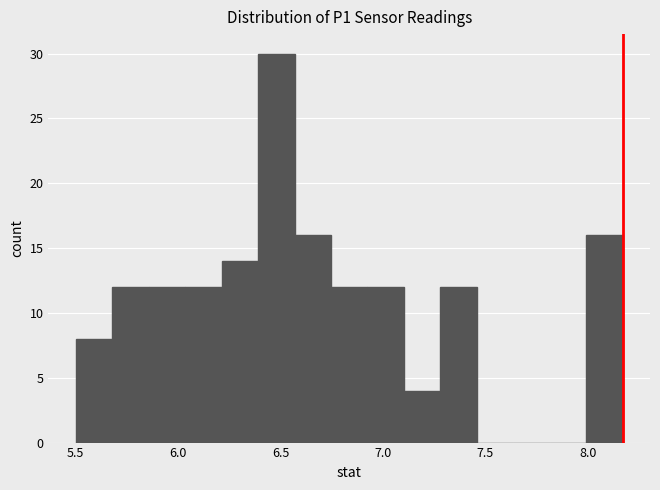

Read against the x-axis, roughly where is the centre of the tallest bar?

6.50